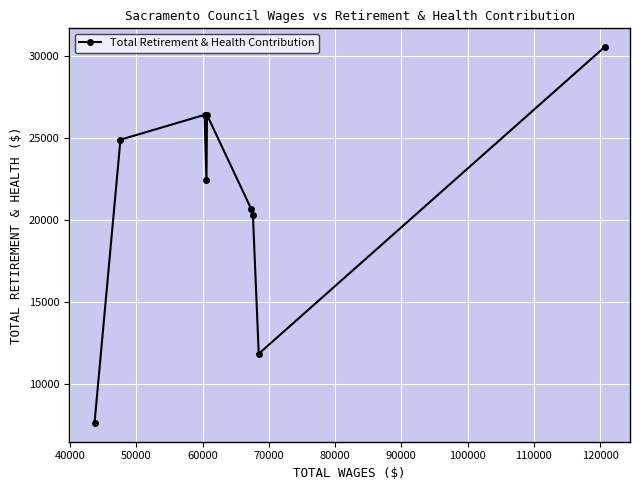

How many points are higher than both their immediate neighbors (excluding endpoints)?

2